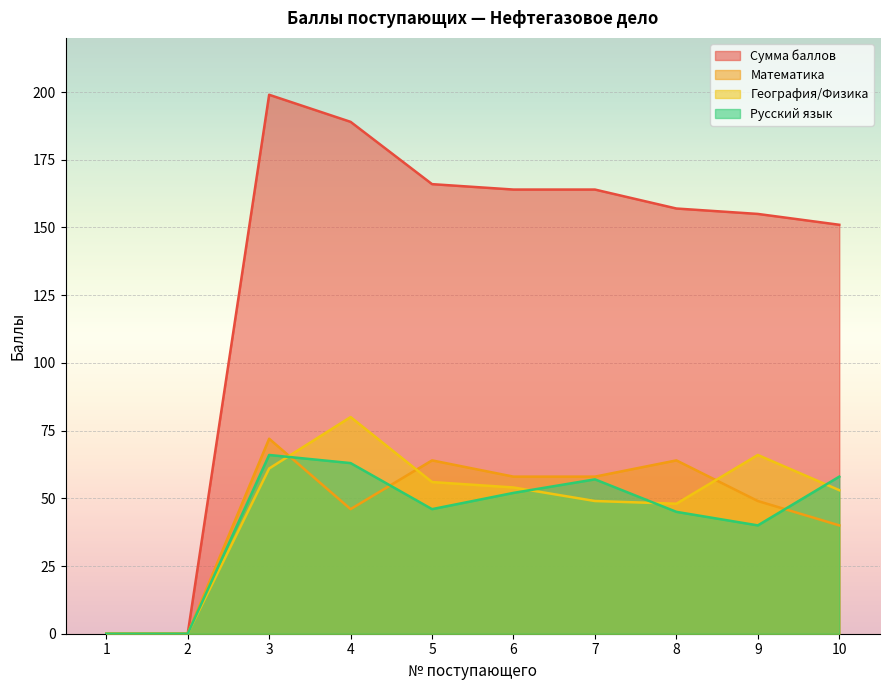

What is the spread (max minus min) of values at 3?

138